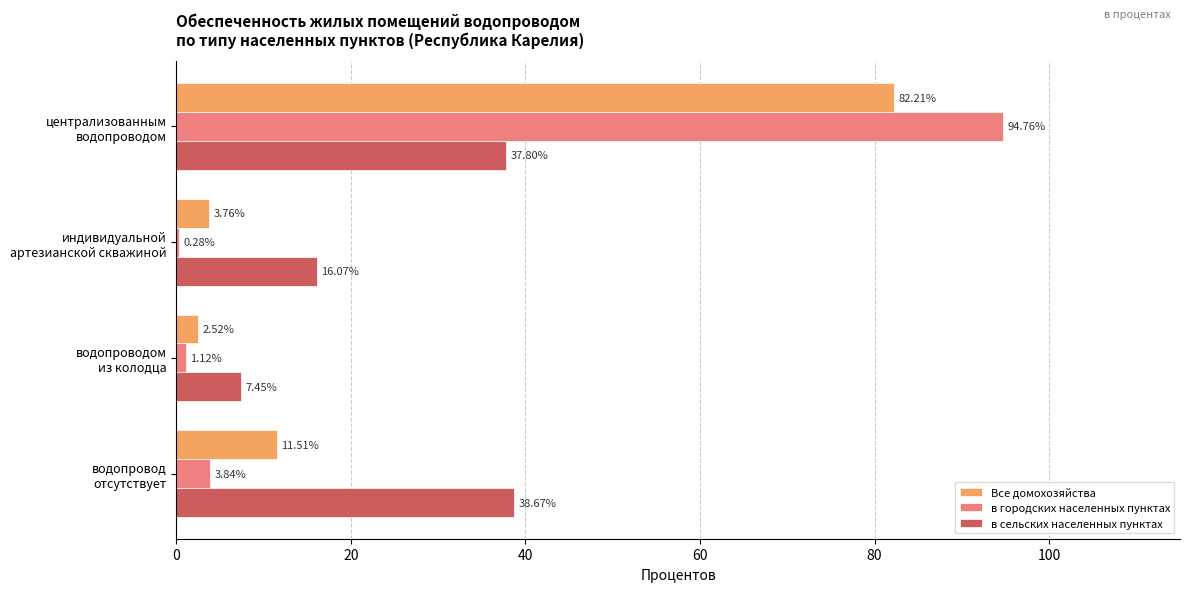

What is the sum of all Все домохозяйства values?

100.0